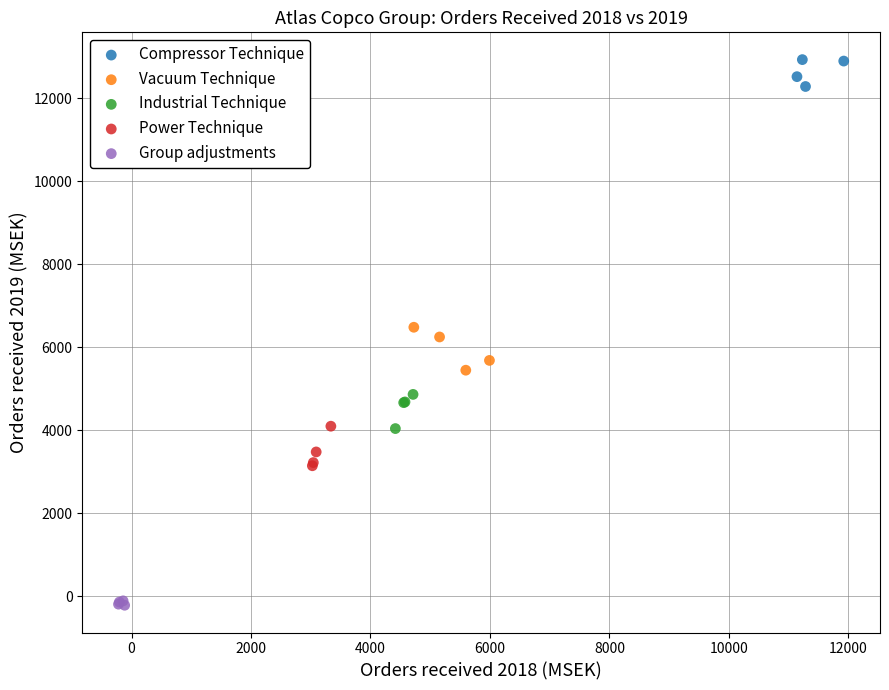

Which series contains the highest Y value?

Compressor Technique